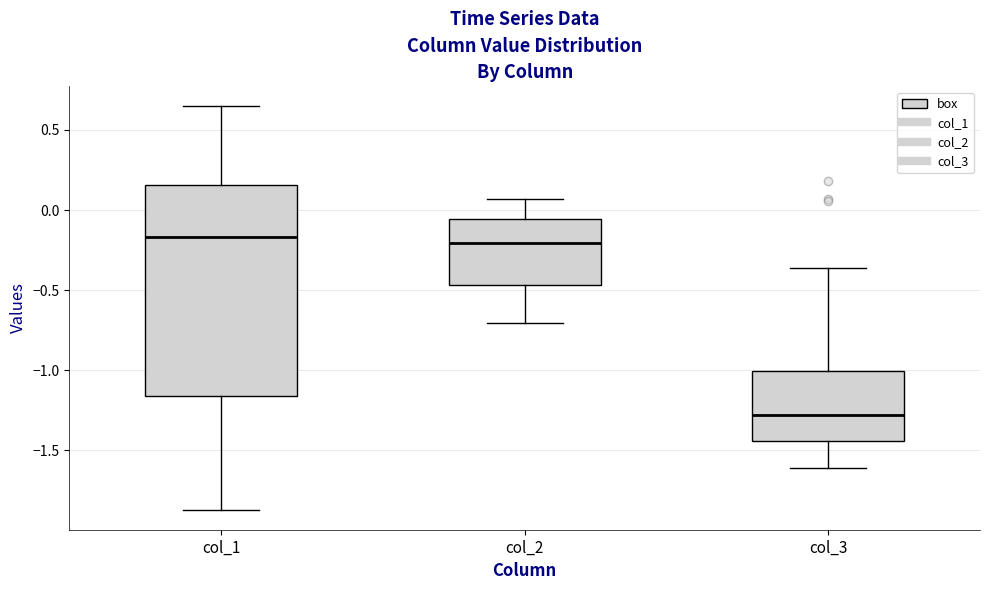

Where is the upper edge of the box for col_3 on the y-axis? The values are not printed on the chart, so give them approximately, as read against the axis.

-1.00